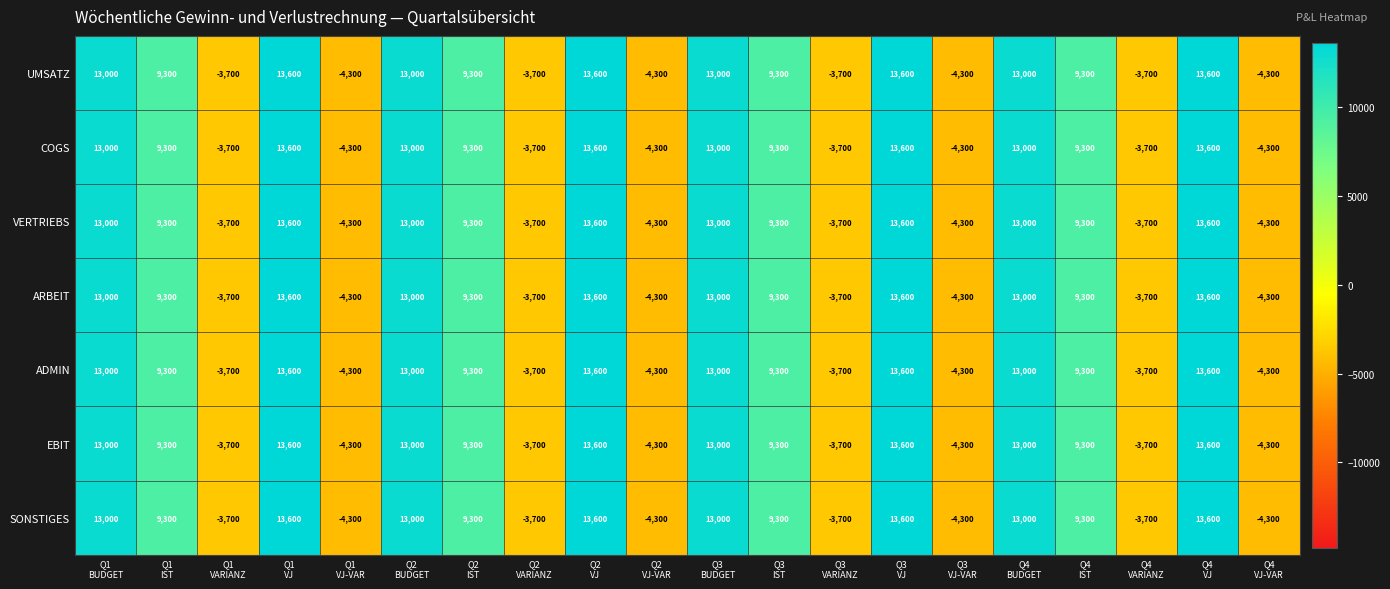

What is the total value across all series at Q2
BUDGET?

91000